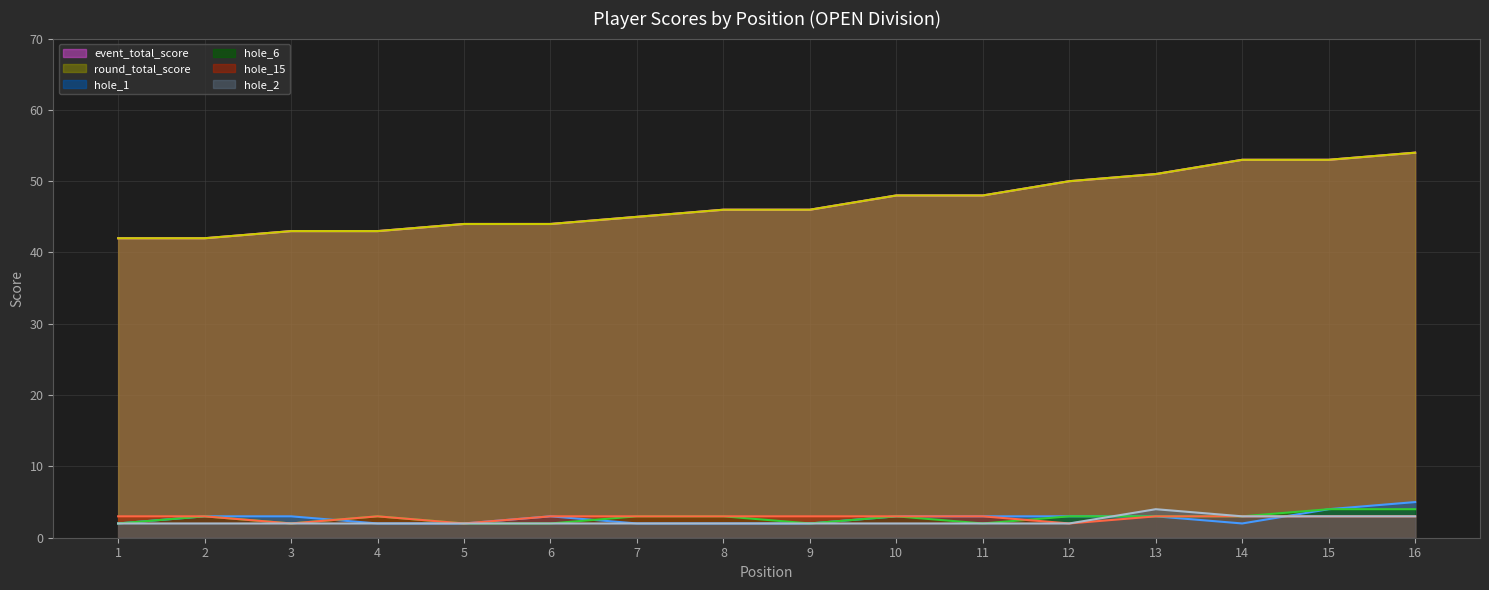

At which label does event_total_score (line) first exceed 46?

10